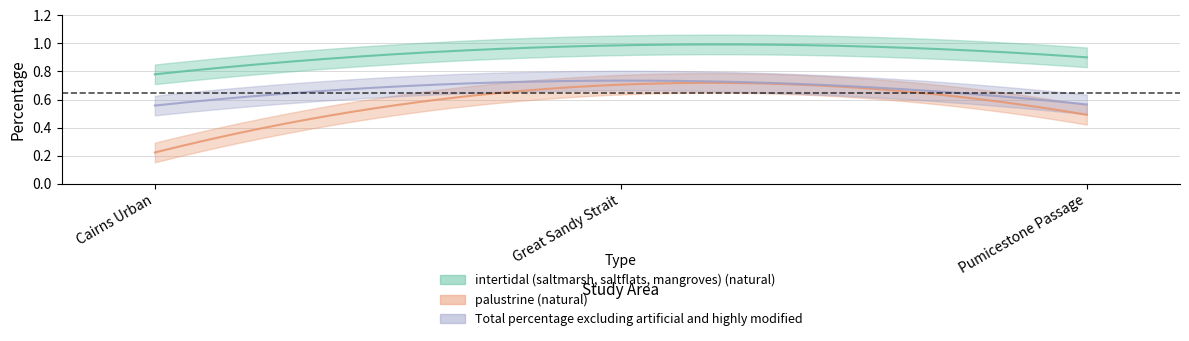

What are all the series names shown in the legend?

intertidal (saltmarsh, saltflats, mangroves) (natural), palustrine (natural), Total percentage excluding artificial and highly modified